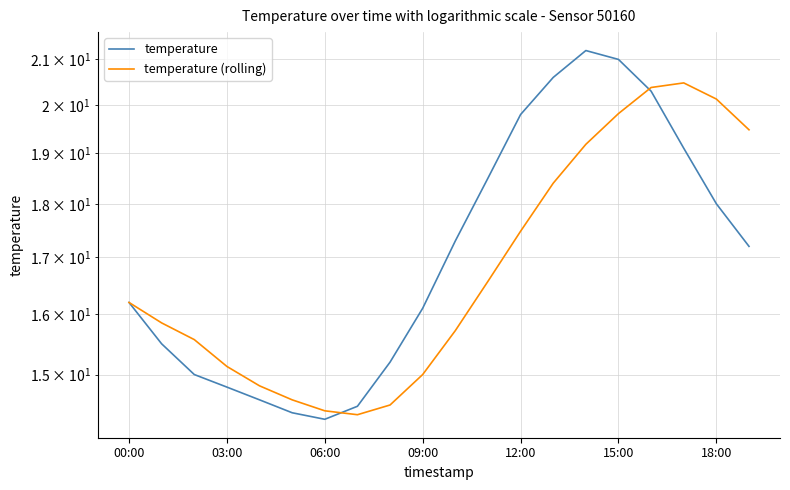

What position from the left is 7?

8